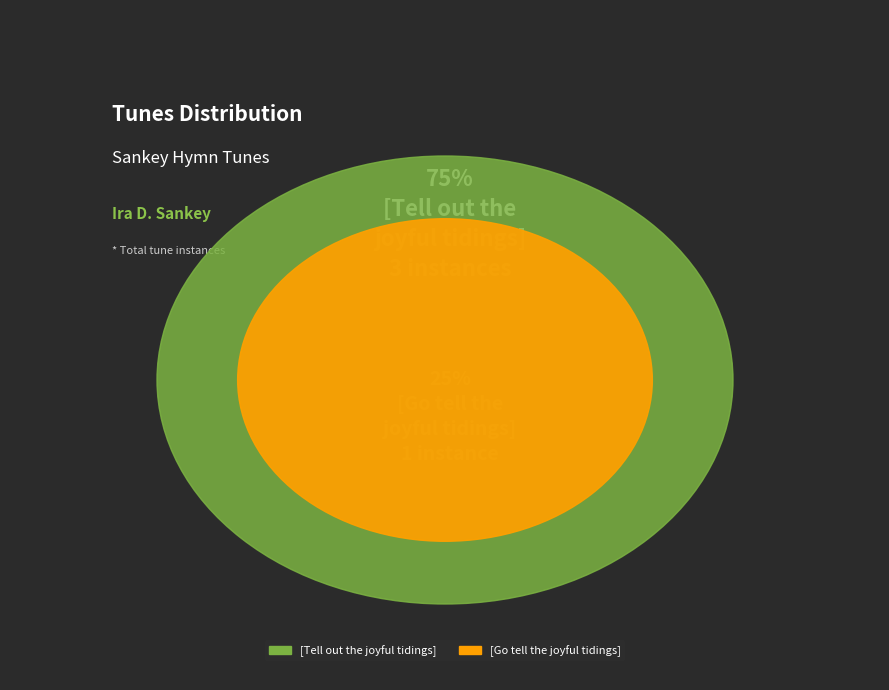

How many slices are in this pie chart?

2